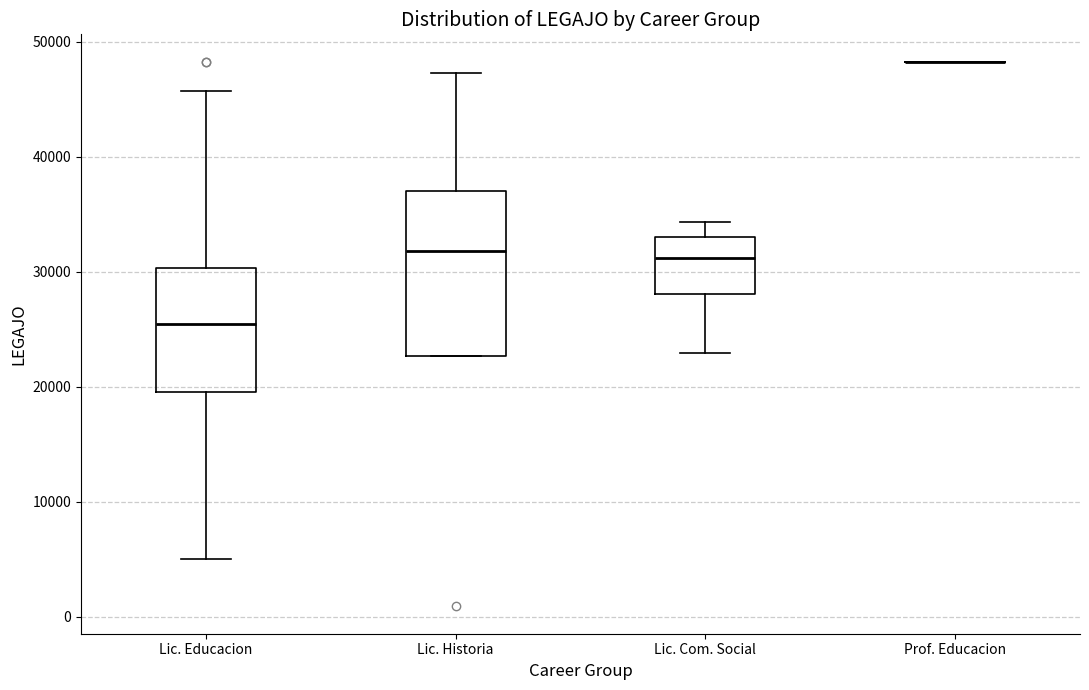

Reading left to right, read every box against the y-axis: the position of its median line, the range the box covers, and the ends of its whiskers. The values are not printed on the chart, so give them approximately, as read against the axis.

Lic. Educacion: median 26000, box 20000 to 30000, whiskers 5000 to 46000
Lic. Historia: median 32000, box 23000 to 37000, whiskers 23000 to 47000
Lic. Com. Social: median 31000, box 28000 to 33000, whiskers 23000 to 34000
Prof. Educacion: box collapsed to a line at 48000, whiskers 48000 to 48000